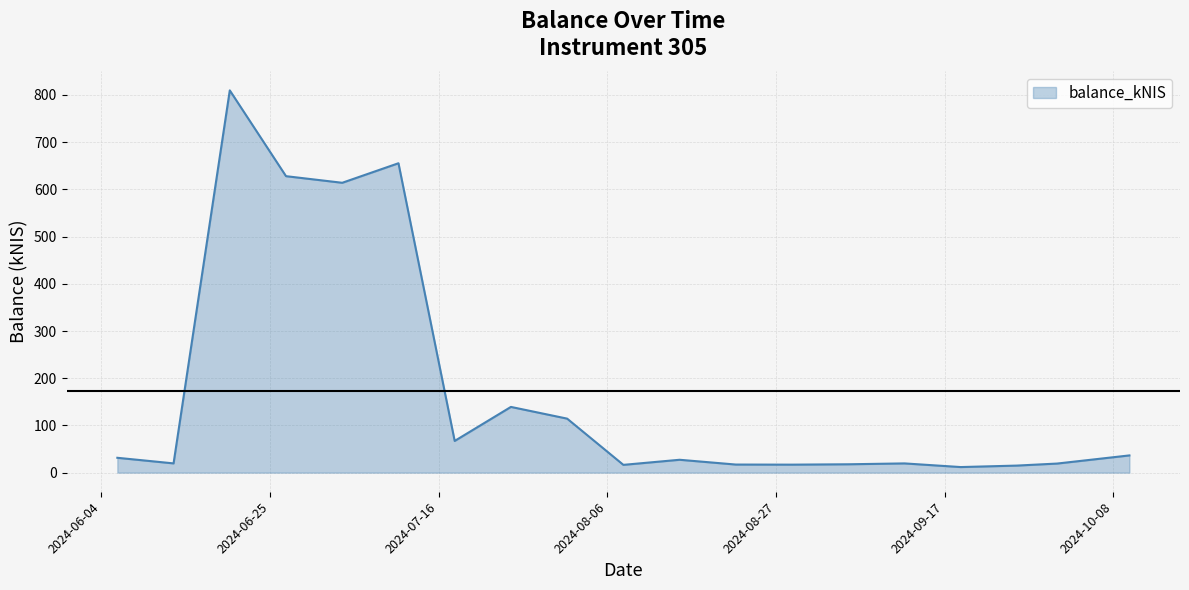

What is the maximum value shown in the chart?

809.7